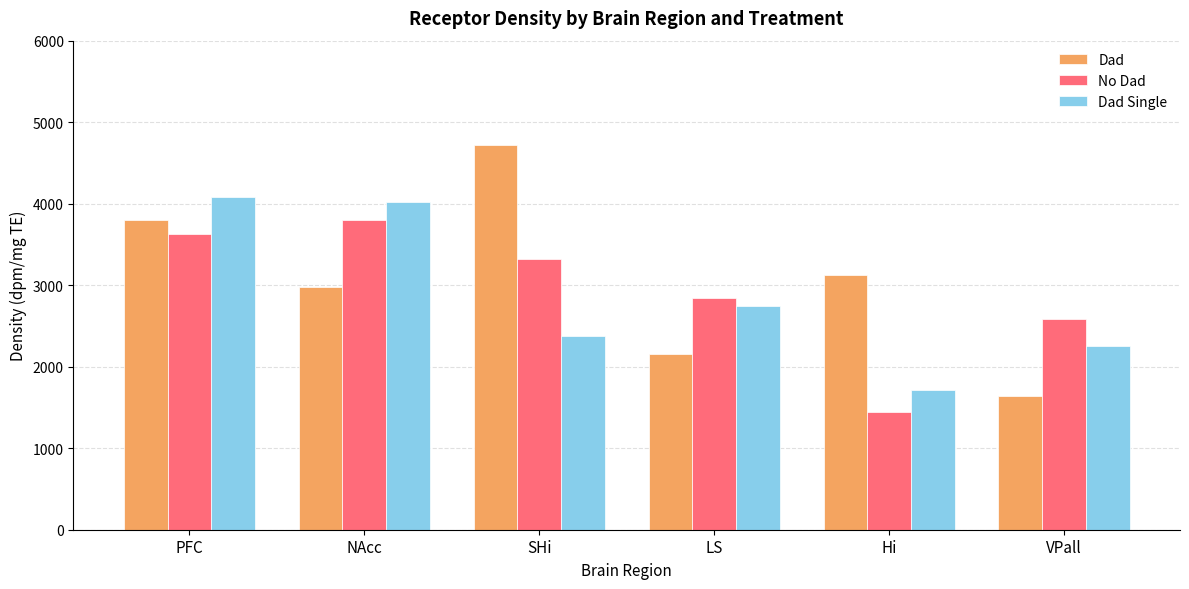

Reading left to right, list all the values displayed in this chart.

Dad: PFC=3800.2	NAcc=2979.6	SHi=4716.2	LS=2156.3	Hi=3121.9	VPall=1646.2
No Dad: PFC=3630.1	NAcc=3795.4	SHi=3322.4	LS=2841.6	Hi=1440.5	VPall=2588.0
Dad Single: PFC=4080.3	NAcc=4022.0	SHi=2371.7	LS=2745.5	Hi=1711.6	VPall=2258.7